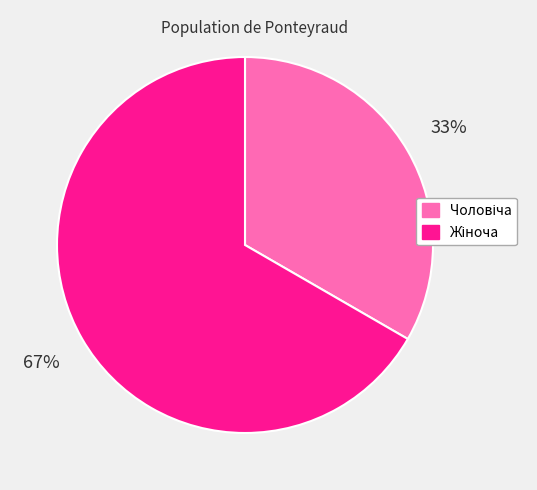

To the nearest percent, what is the average slice percentage?

50%